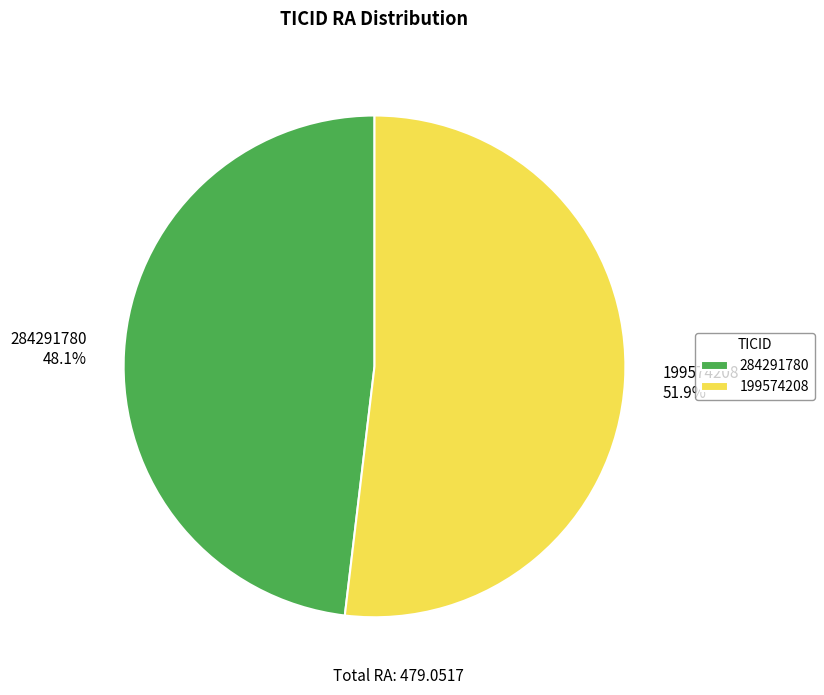

What is the ratio of the value at 284291780 to the value at 199574208?

0.9